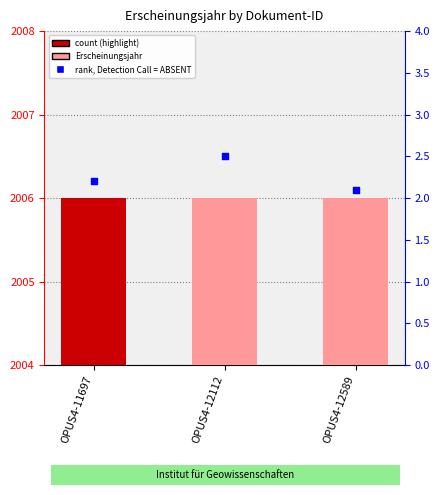

Which series reaches the minimum Y coordinate?

Erscheinungsjahr